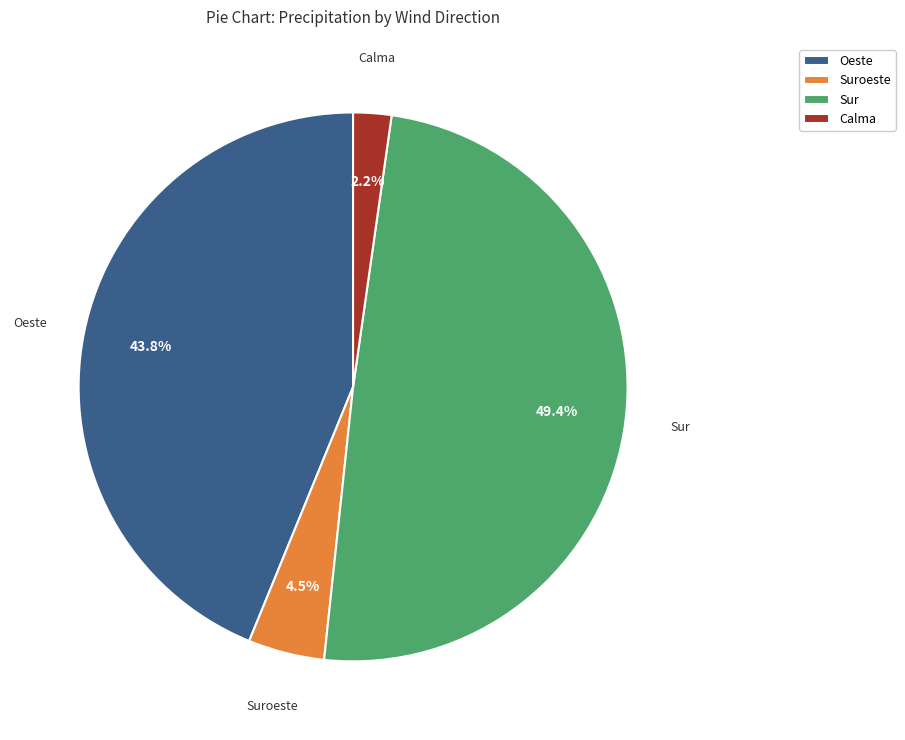

To the nearest percent, what is the combined percentage of Suroeste and Calma?

7%